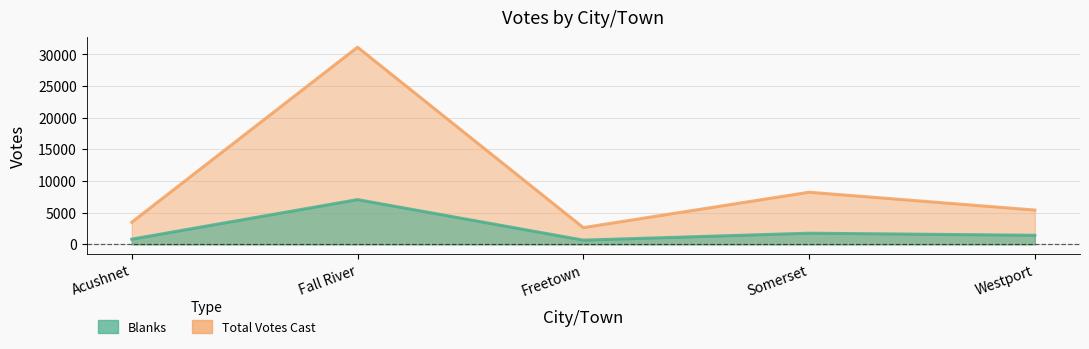

Where does the Blanks series first go above 1428?

Fall River